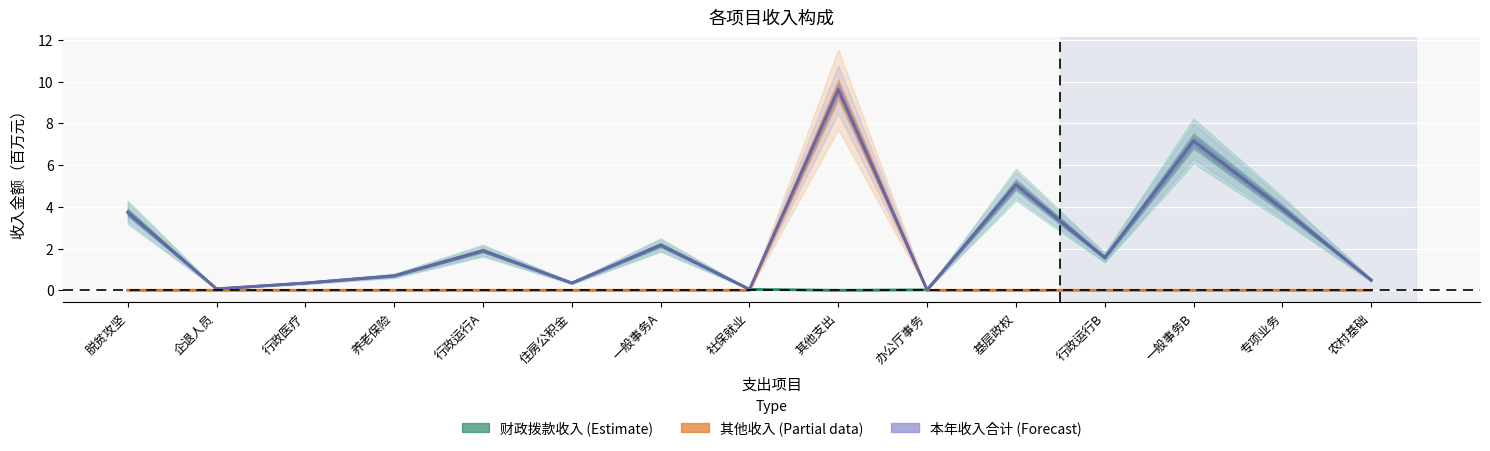

Which label corresponds to the largest value in the chart?

其他支出